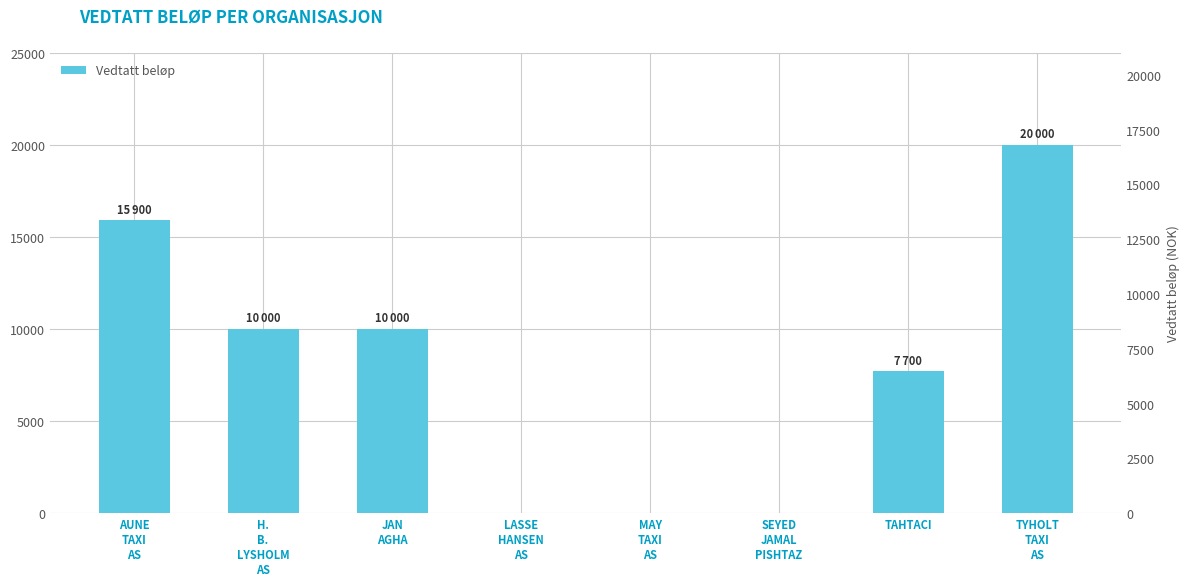

What is the label of the 3rd bar from the left?

JAN
AGHA